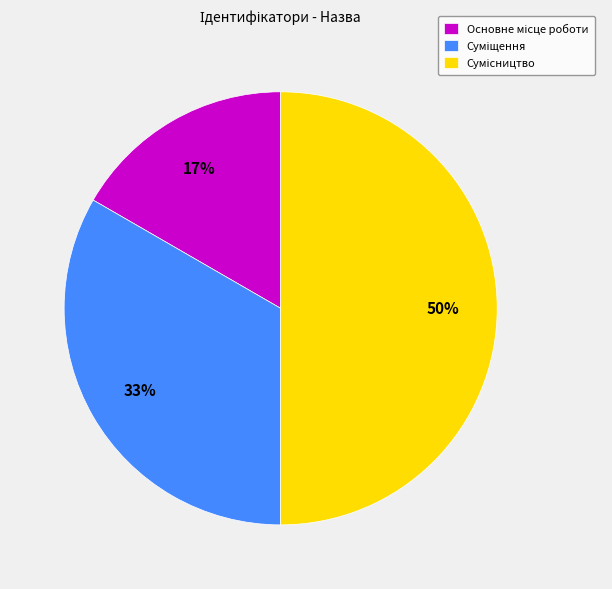

How many slices are in this pie chart?

3